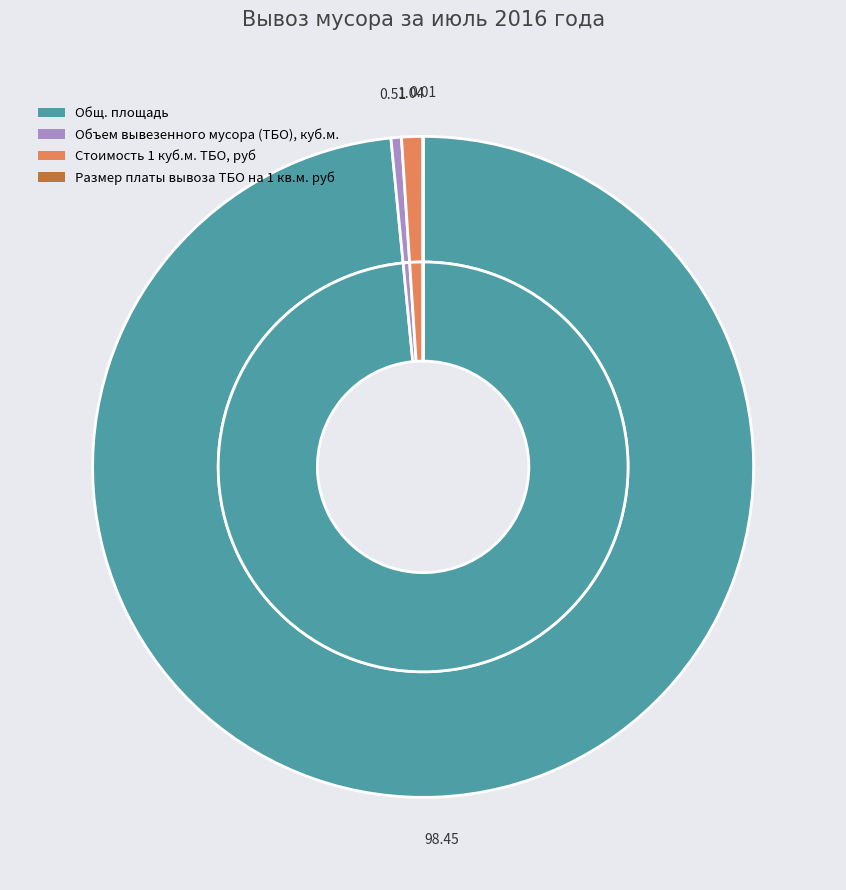

How many slices are in this pie chart?

4